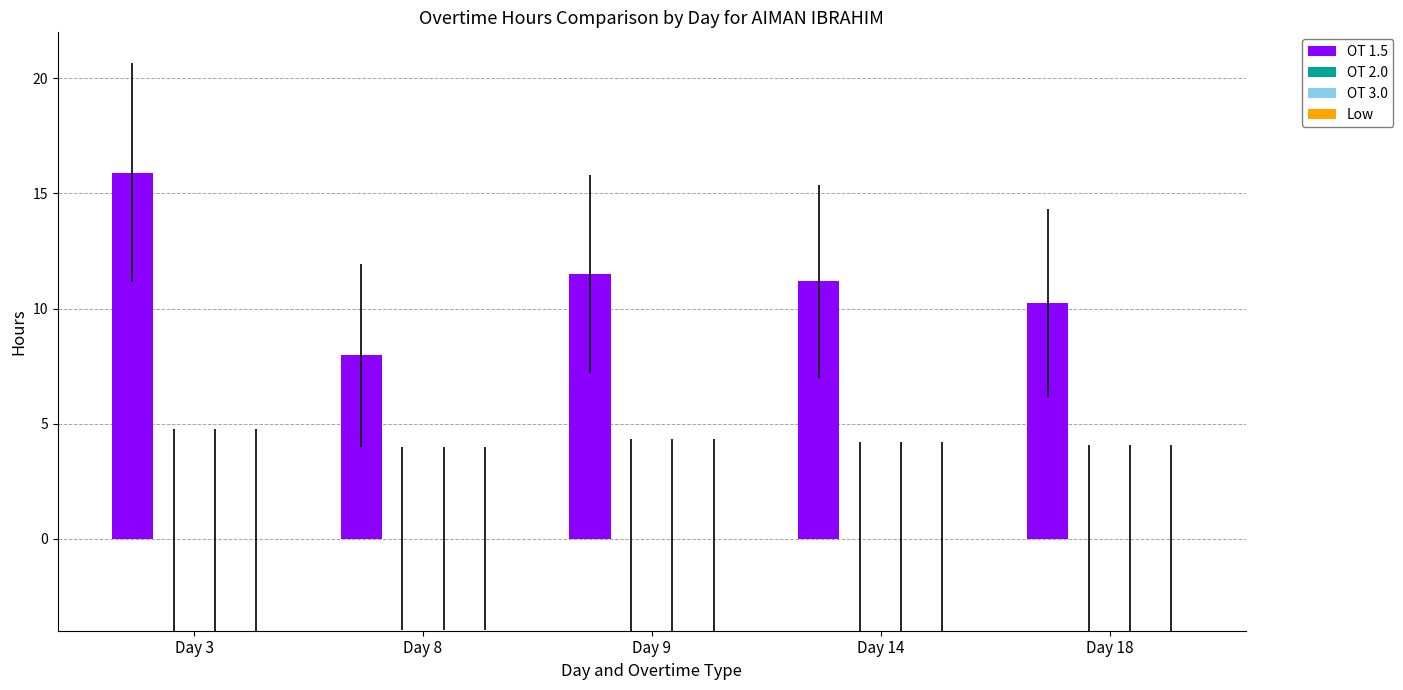

Count the number of data series in this chart.

1